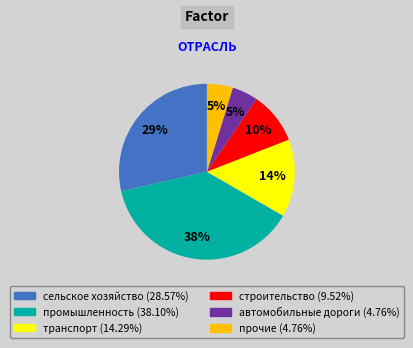

Does строительство account for over 50% of the chart?

No